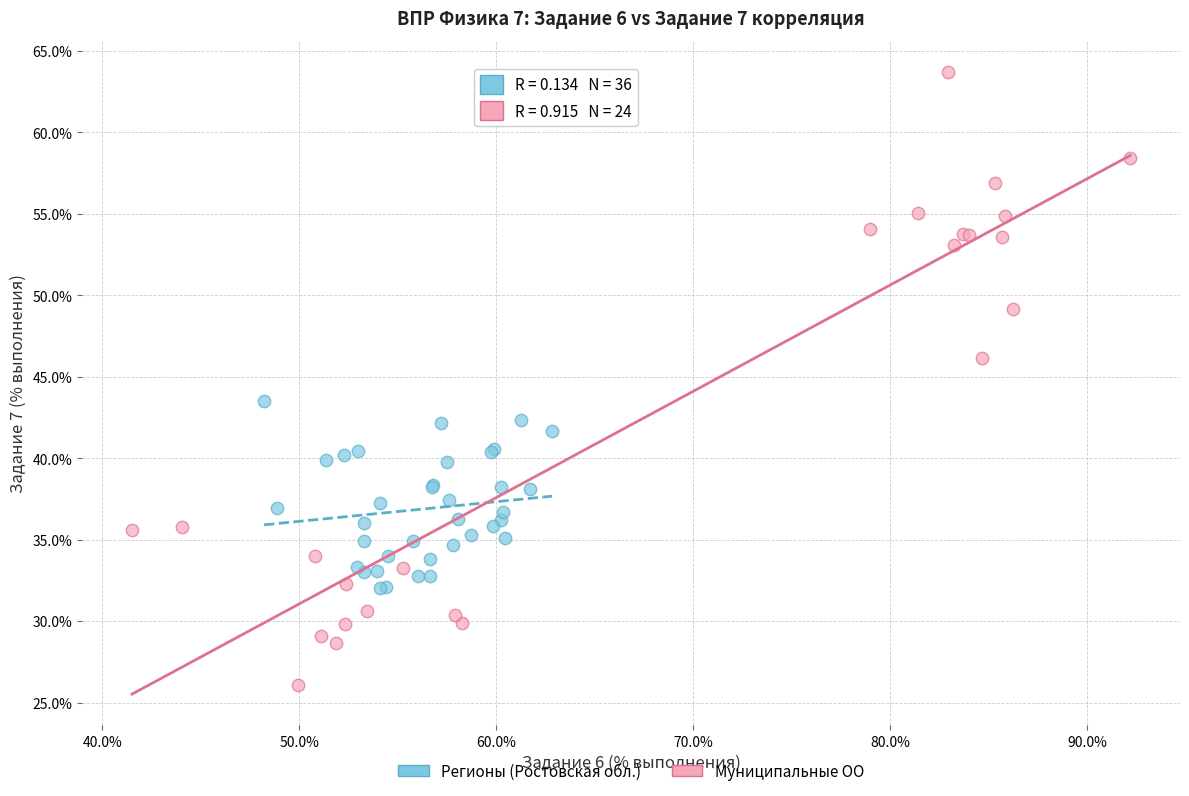

Which series has the widest spread of Y values?

Муниципальные ОО